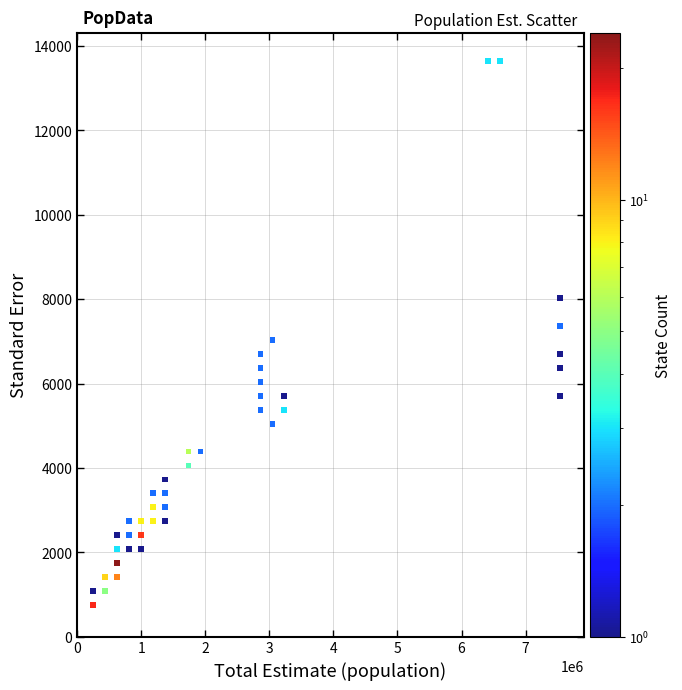

What is the range of Y values (max minus min)?

12899.9